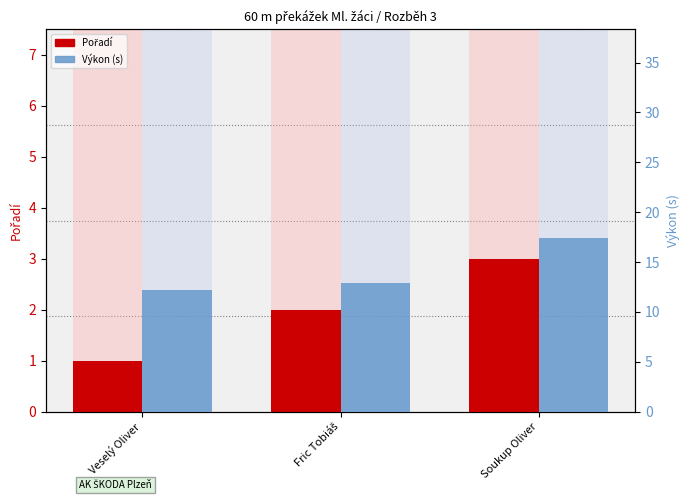

What are all the series names shown in the legend?

Pořadí, Výkon (s)